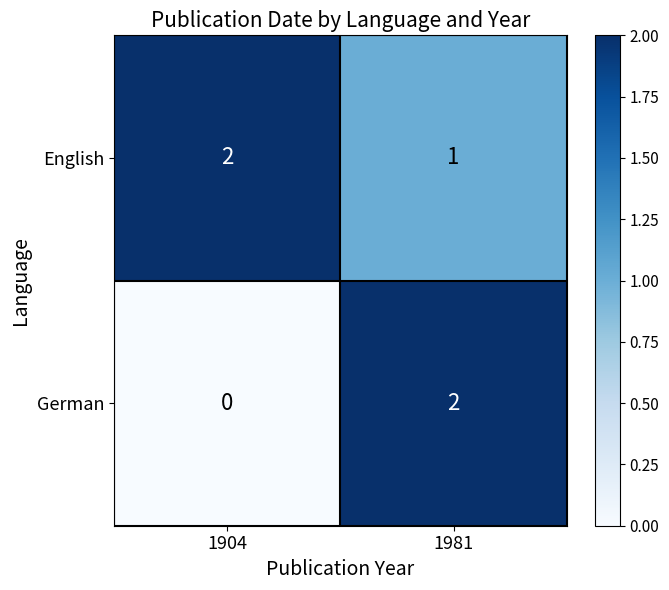

Reading left to right, list all the values displayed in this chart.

English: 2	1
German: 0	2